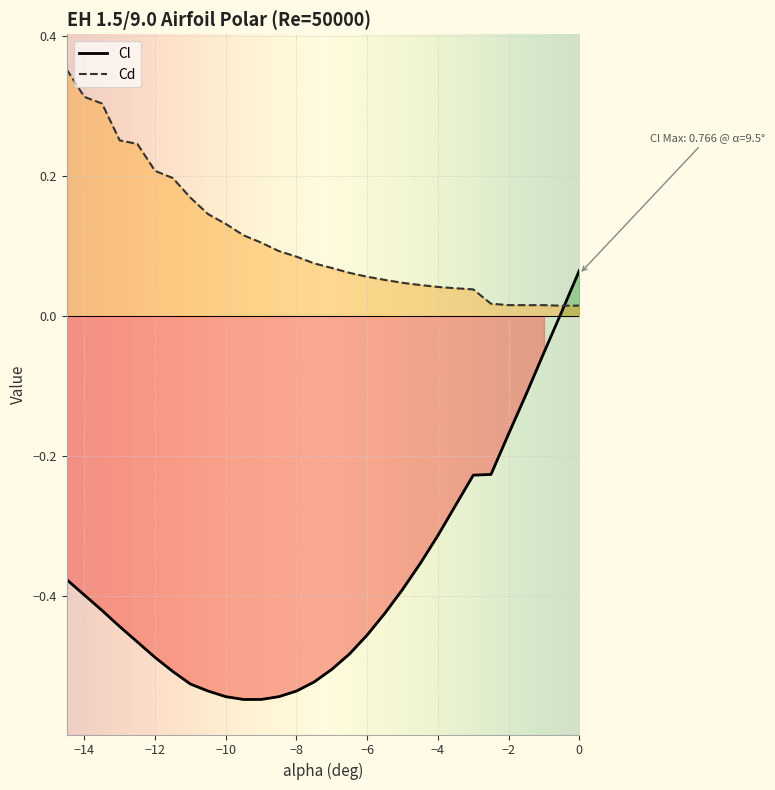

The value of Cd at -11 is 0.1. True or false?

False